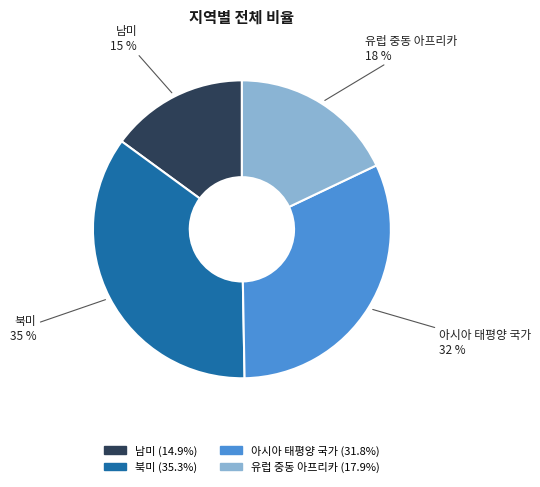

Does 아시아 태평양 국가 account for over 50% of the chart?

No